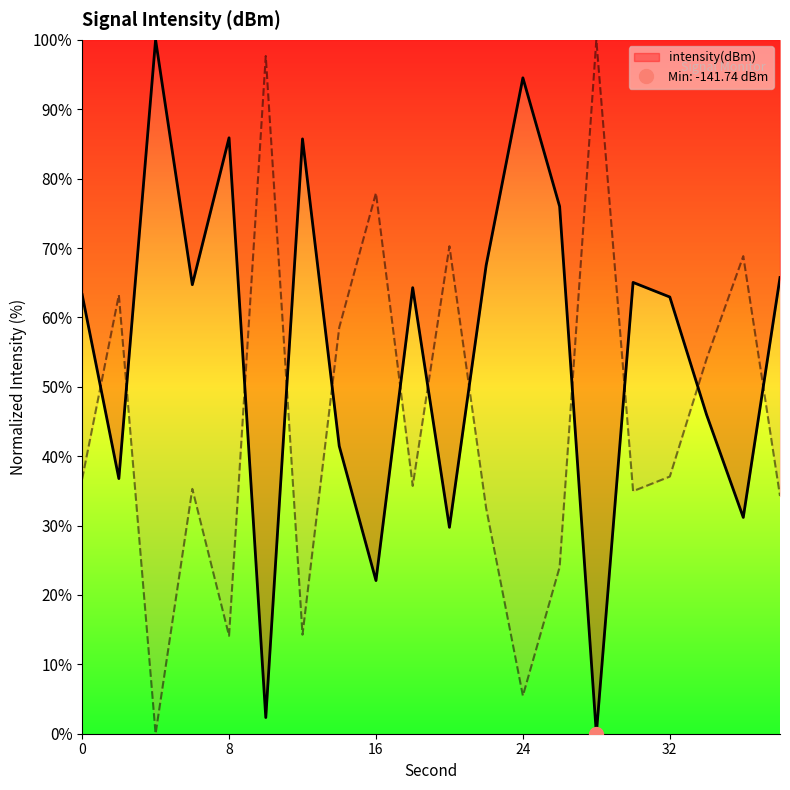

Rank the categories by value from lowest to highest.

28, 10, 16, 20, 36, 2, 14, 34, 32, 0, 18, 6, 30, 38, 22, 26, 12, 8, 24, 4